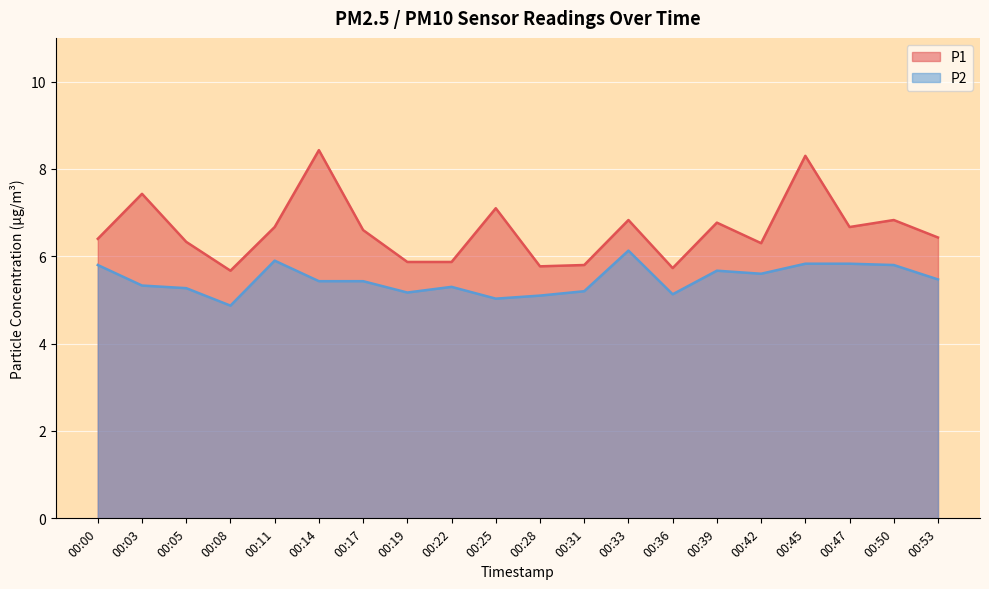

The value of P1 at 00:08 is 5.7. True or false?

True